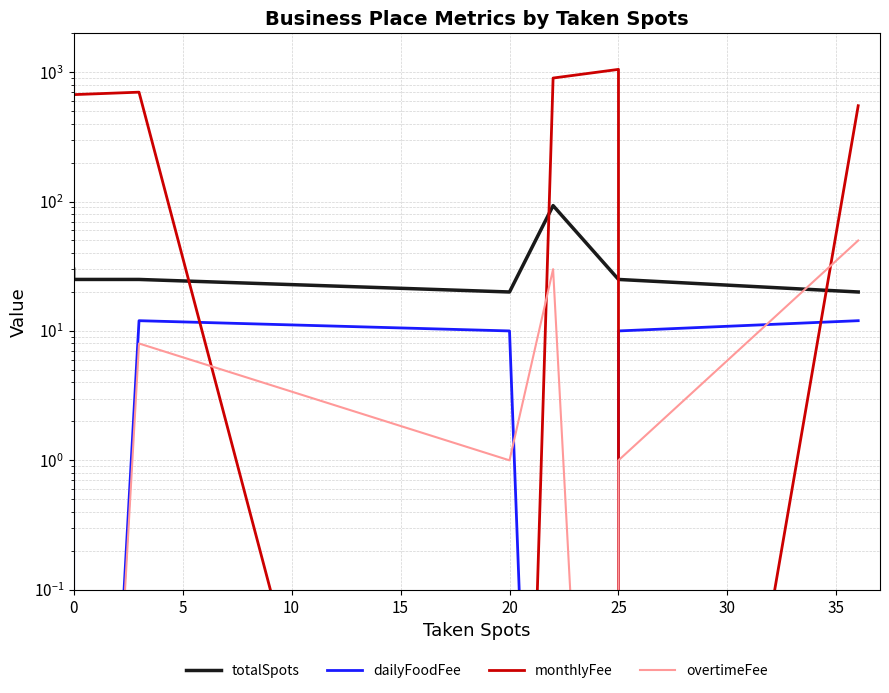

List the series in order of their peak value, highest first.

monthlyFee, totalSpots, overtimeFee, dailyFoodFee